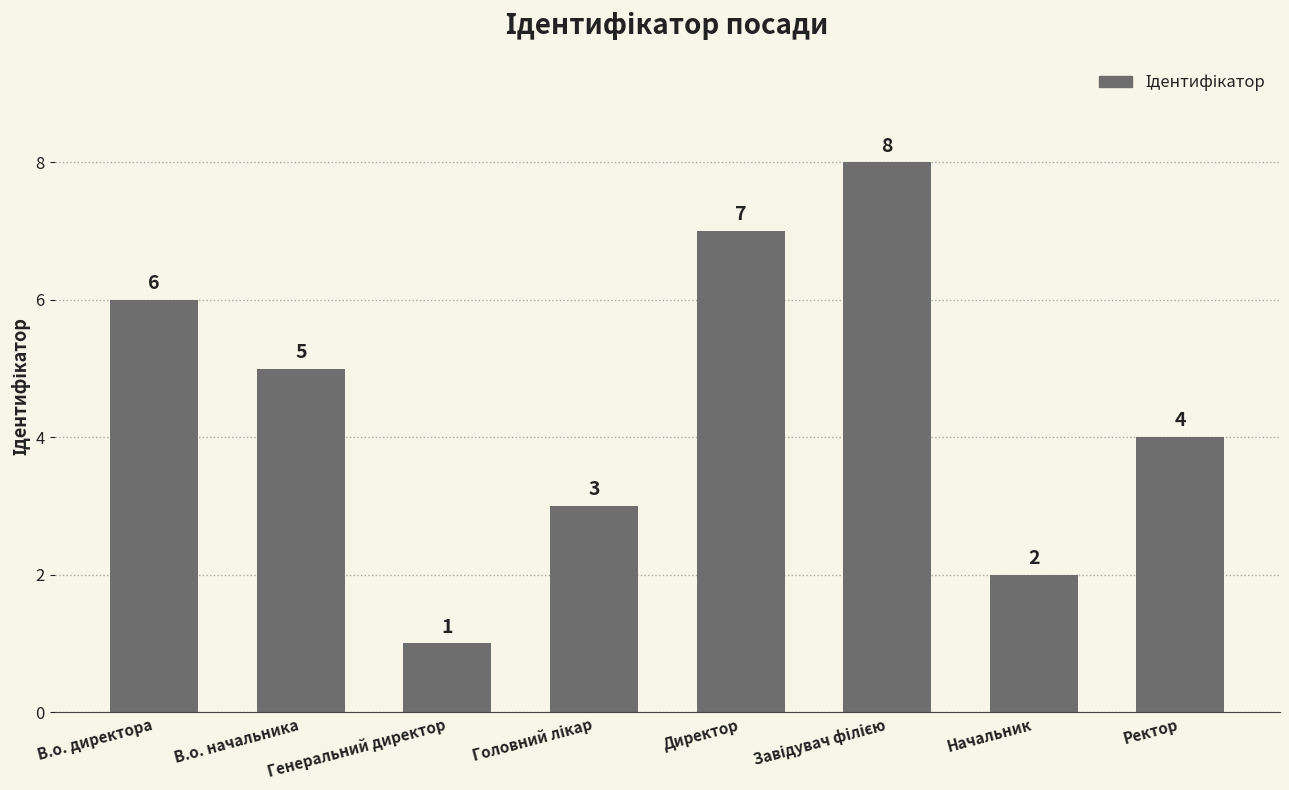

Are the bars horizontal?

No